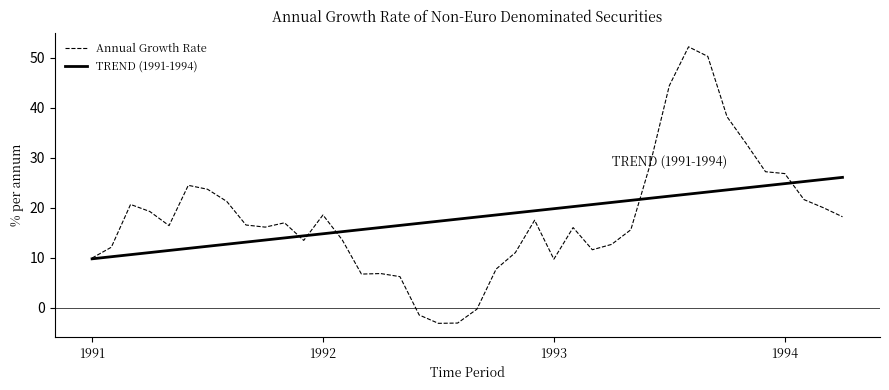

Which series has the largest range (max minus min)?

Annual Growth Rate